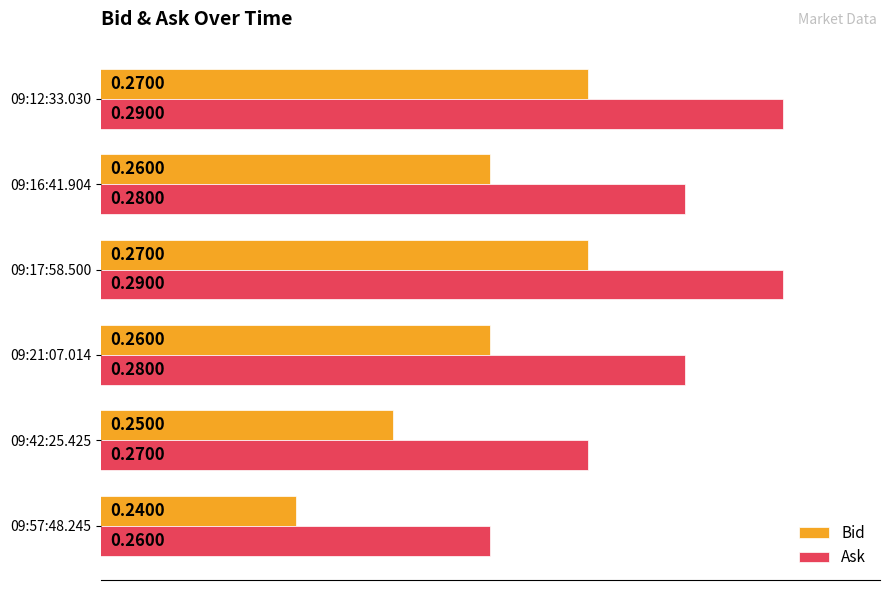

How many Bid values are between 0 and 1?

6